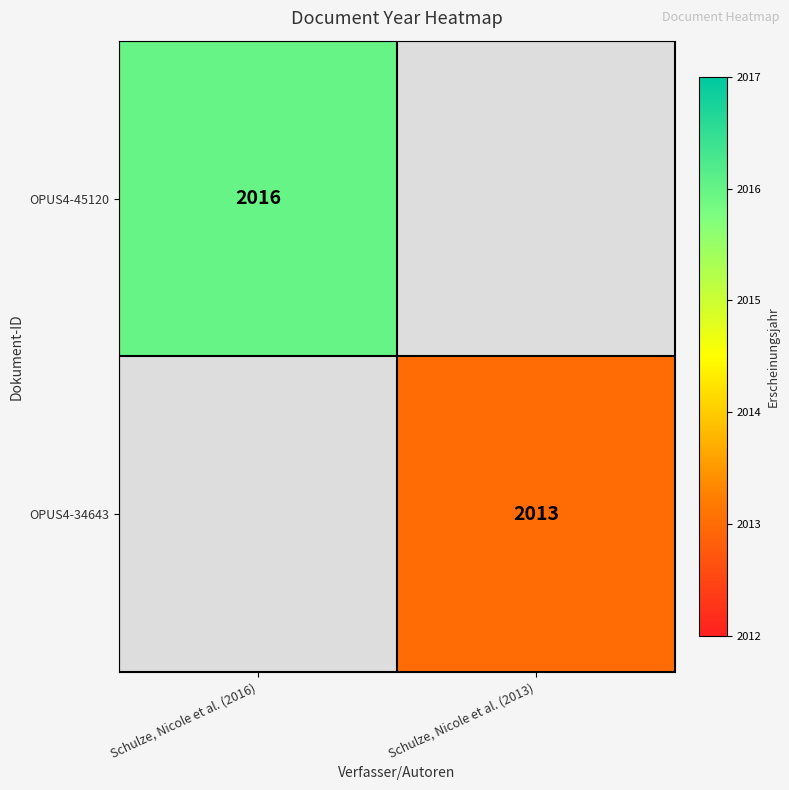

The OPUS4-45120 series shows 1350 at Schulze, Nicole et al. (2016). True or false?

False